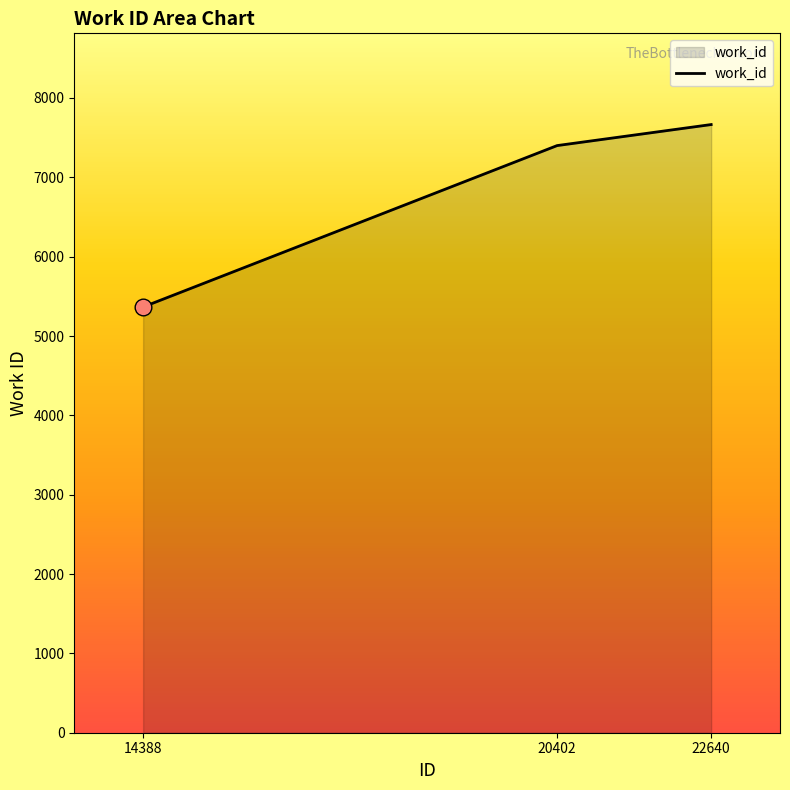

What is the change in value from 14388 to 20402?

+2034